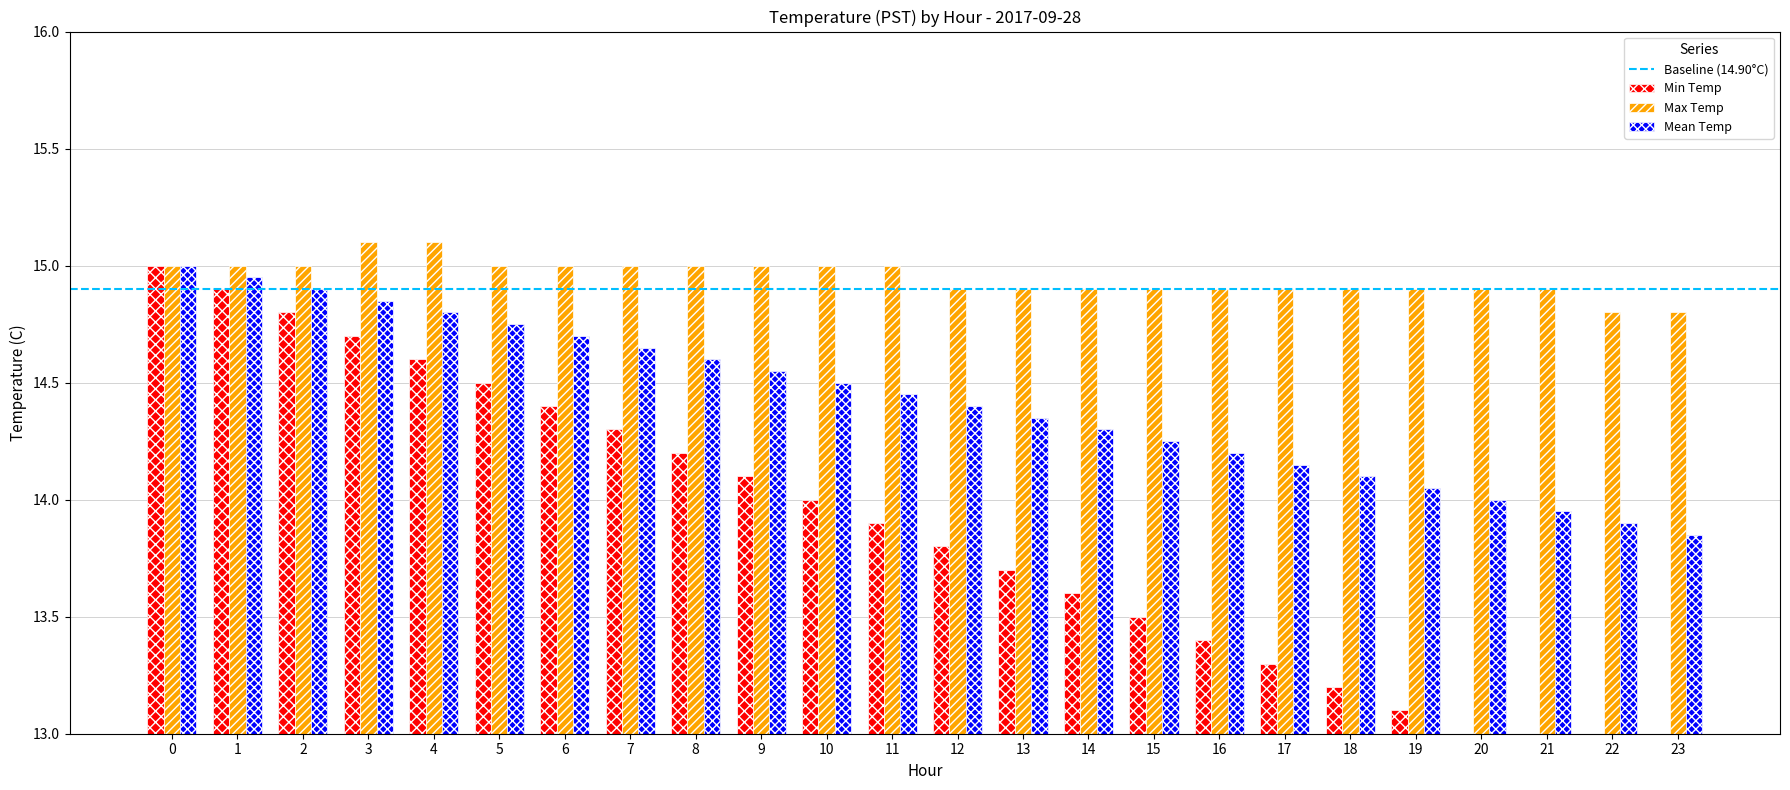

How many groups of bars are there?

24